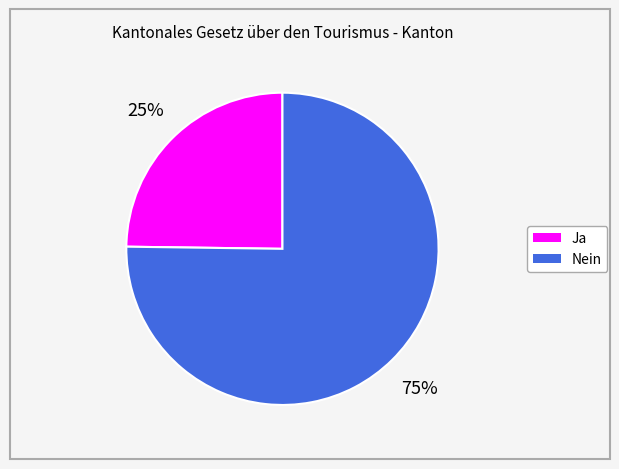

To the nearest percent, what is the difference between the Ja and Nein slice percentages?

50%